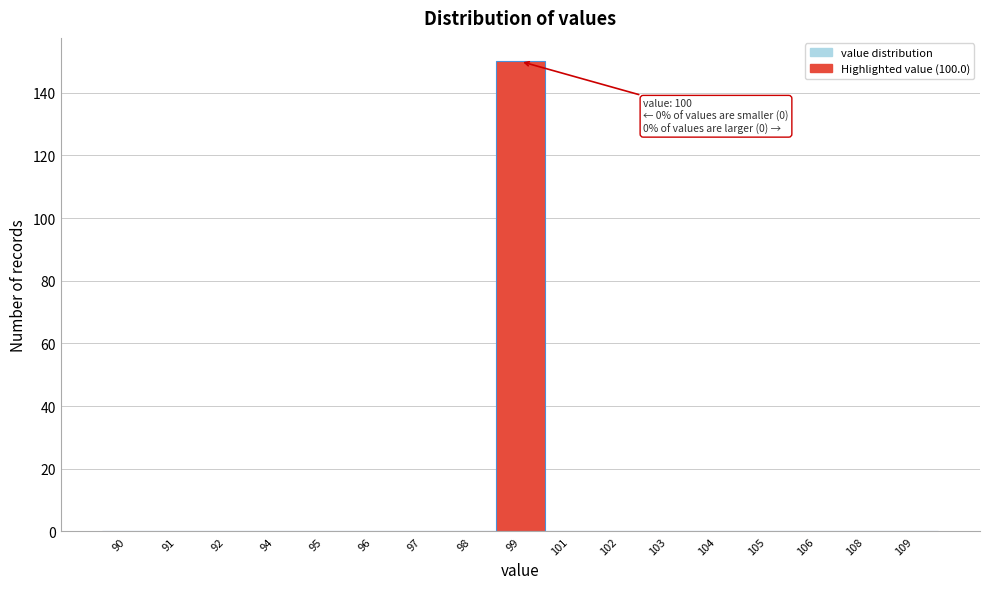

Reading left to right, transcribe all the data shown in this chart.

90=0	91=0	92=0	94=0	95=0	96=0	97=0	98=0	99=150	101=0	102=0	103=0	104=0	105=0	106=0	108=0	109=0